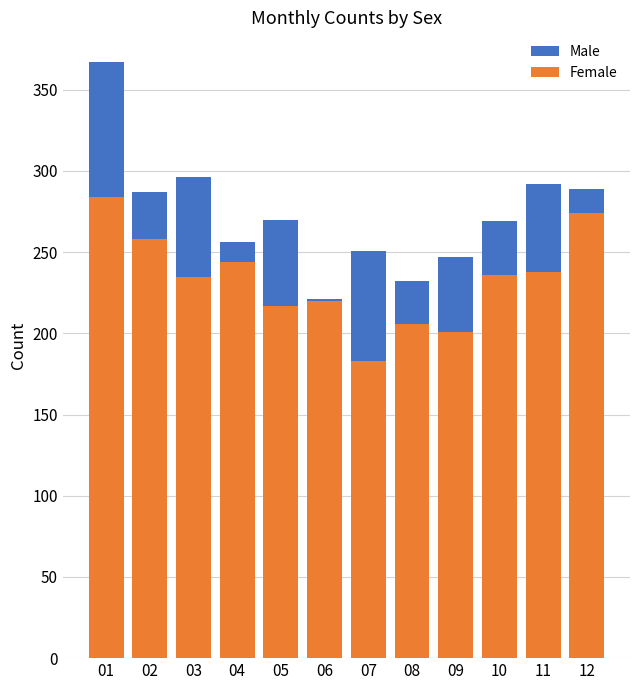

What is the difference between the maximum and second lowest values in the Male series?

135